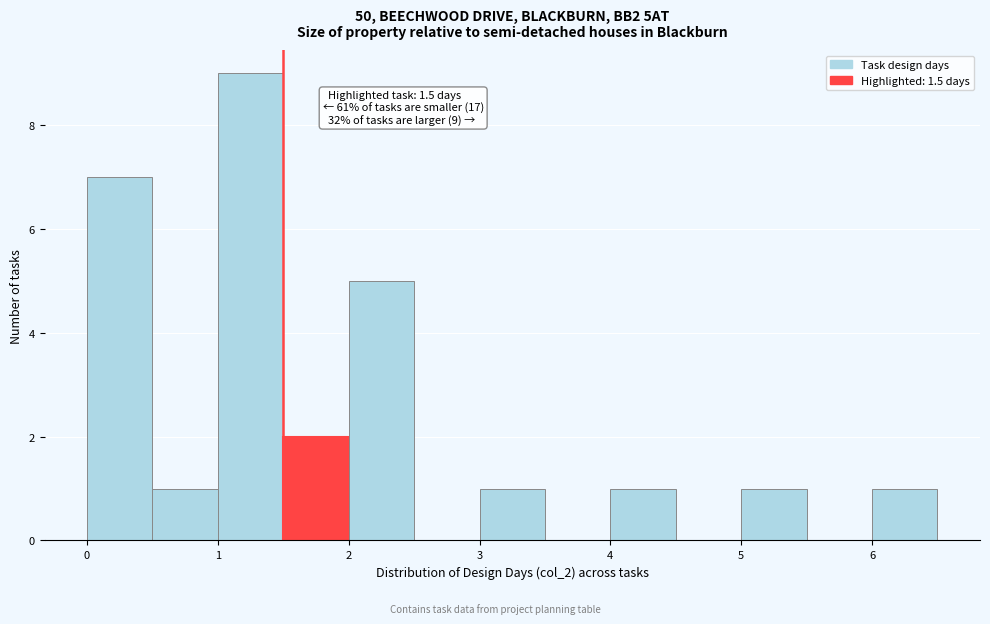

Which range on the x-axis has the tallest bar?

1.0 to 1.5